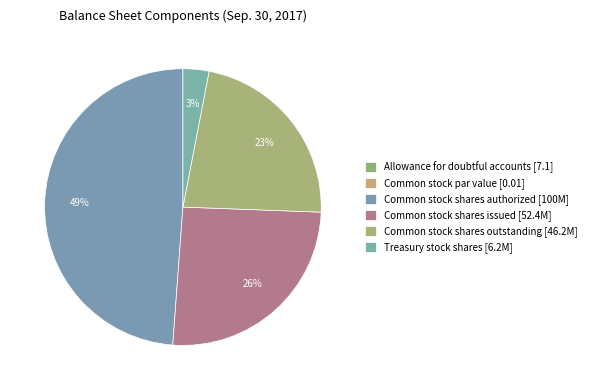

How many segments does this pie chart have?

6